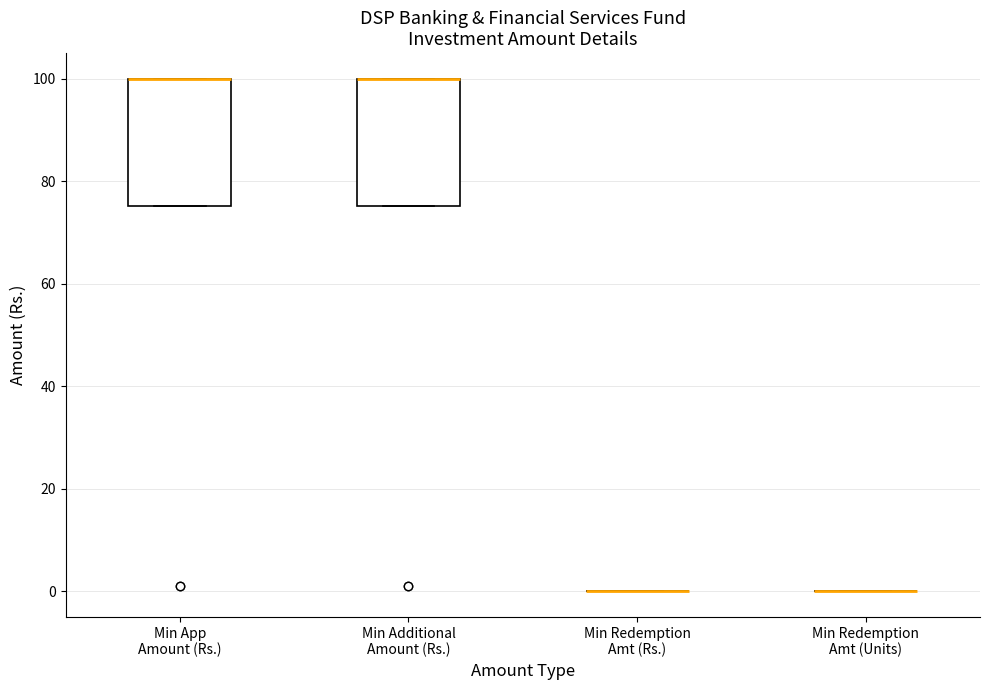

Reading left to right, transcribe this box plot: for each box, give where its median line is, the range the box spans, and where its two whiskers end, as read against the y-axis. The values are not printed on the chart, so give them approximately, as read against the axis.

Min App Amount (Rs.): median 100 (drawn on the box's upper edge), box 76 to 100, whiskers 76 to 100
Min Additional Amount (Rs.): median 100 (drawn on the box's upper edge), box 76 to 100, whiskers 76 to 100
Min Redemption Amt (Rs.): box collapsed to a line at 0, whiskers 0 to 0
Min Redemption Amt (Units): box collapsed to a line at 0, whiskers 0 to 0